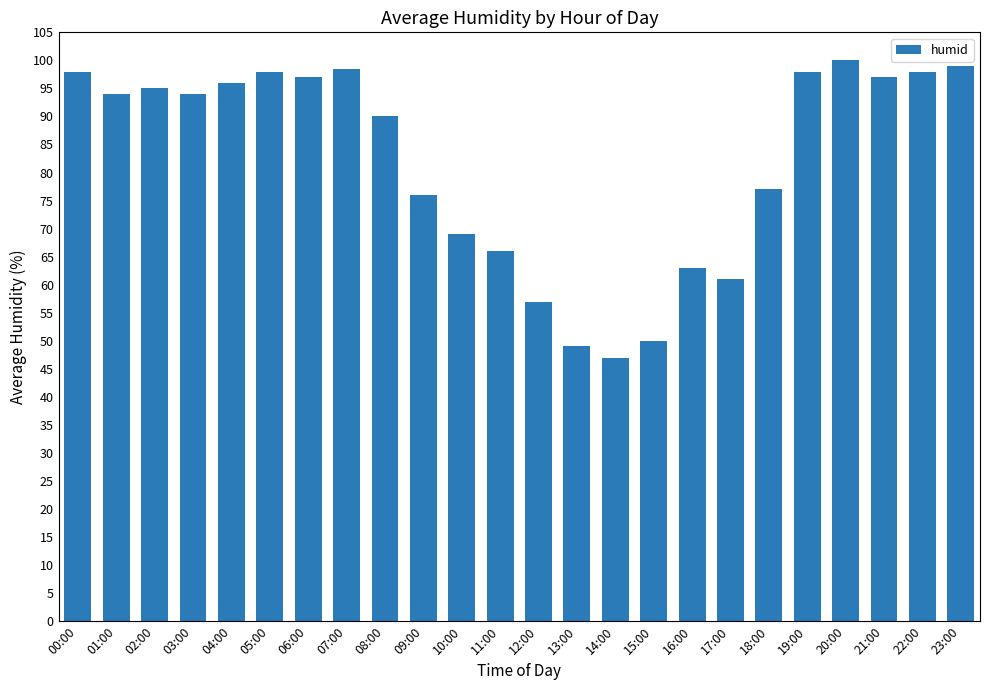

What is the ratio of the value at 06:00 to the value at 03:00?

1.0